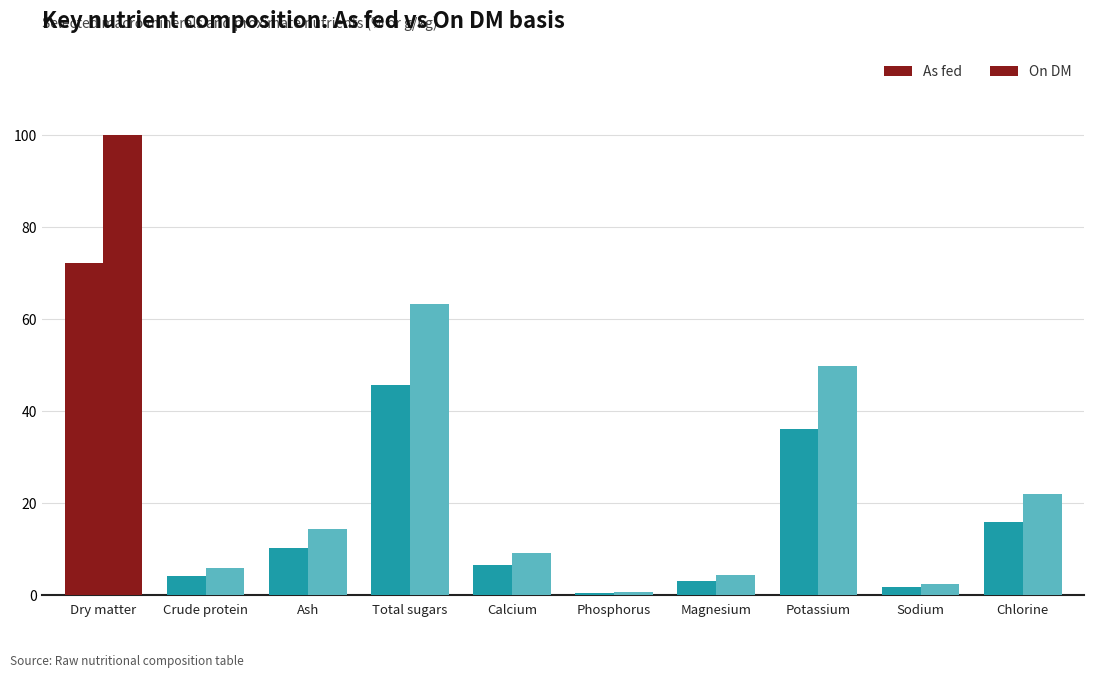

The value of As fed at Phosphorus is 0.7. True or false?

False